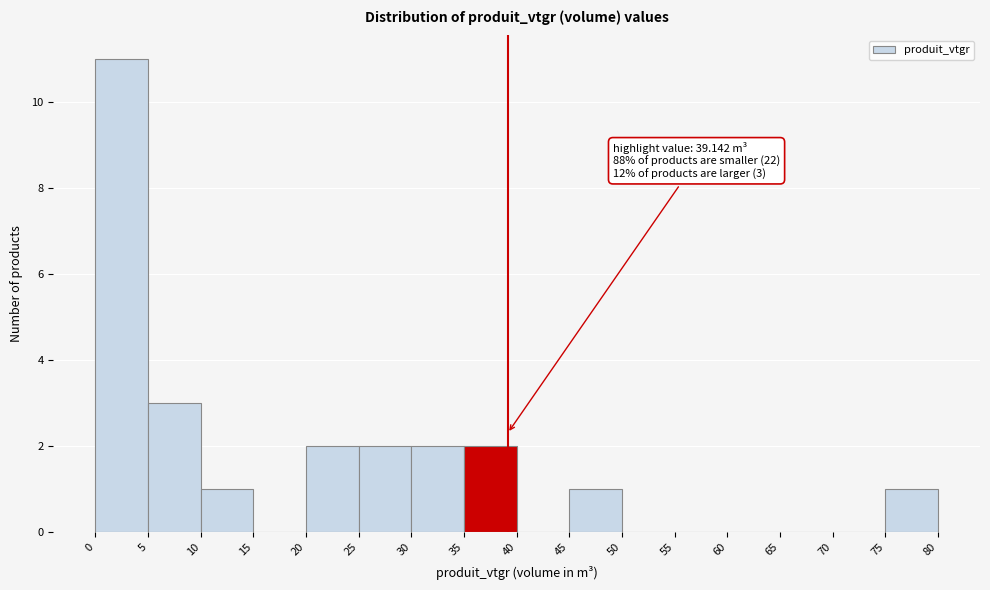

Over which range of the x-axis is the bar tallest?

0 to 5